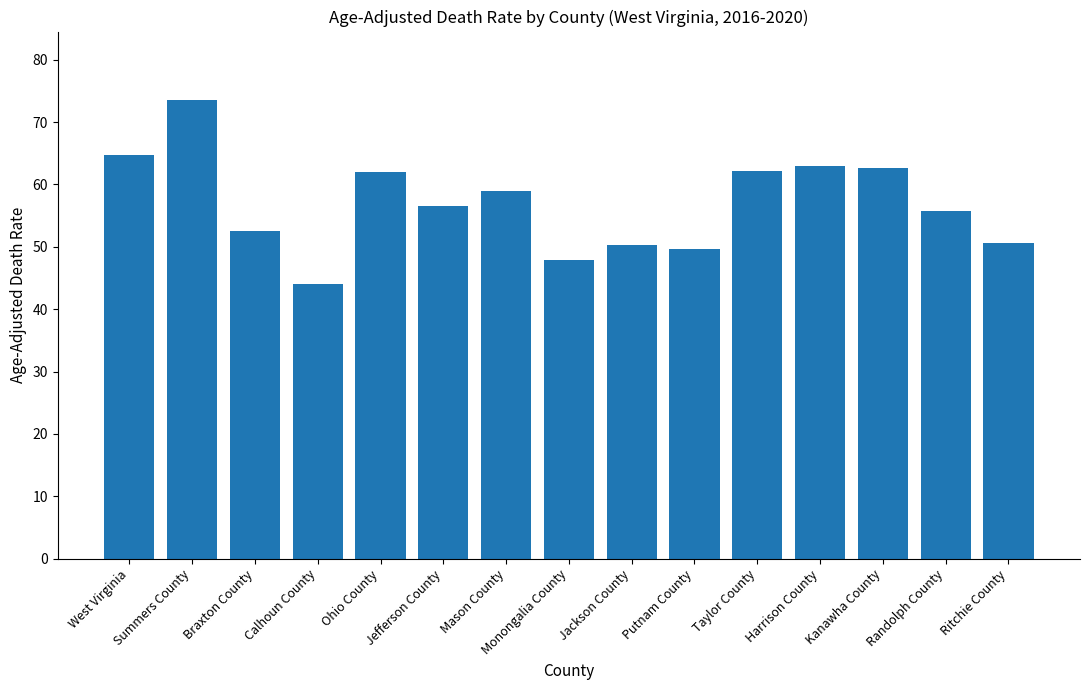

What is the difference between the values at Braxton County and Harrison County?

10.4